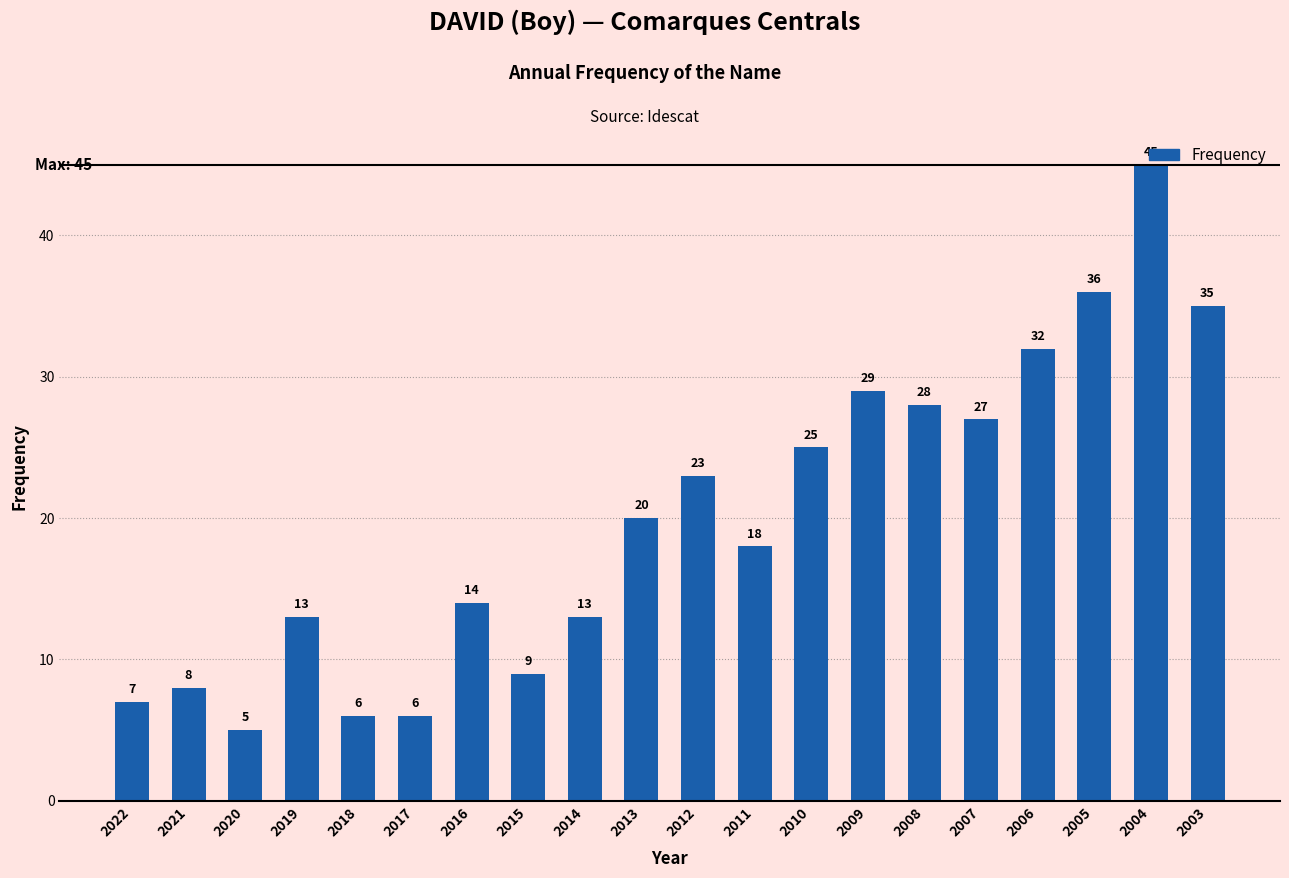

What is the ratio of the value at 2014 to the value at 2007?

0.5